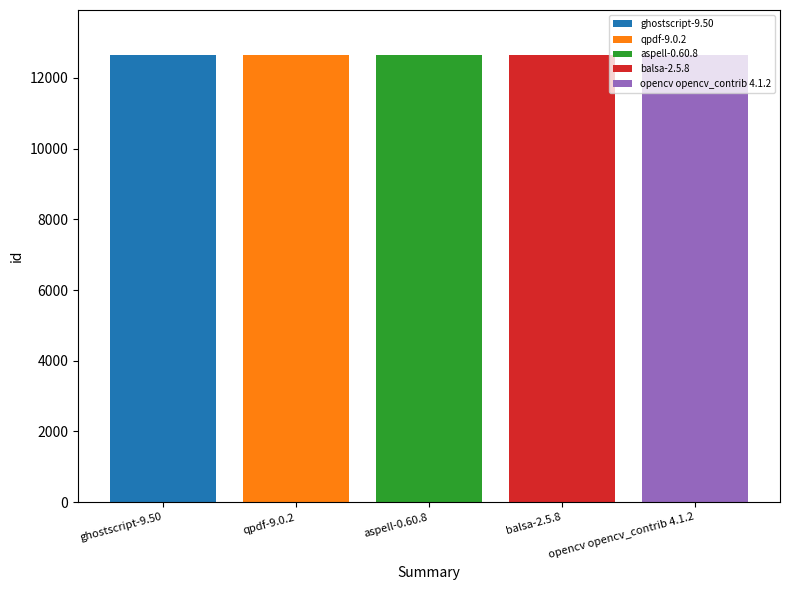

What is the spread (max minus min) of values at aspell-0.60.8?

18